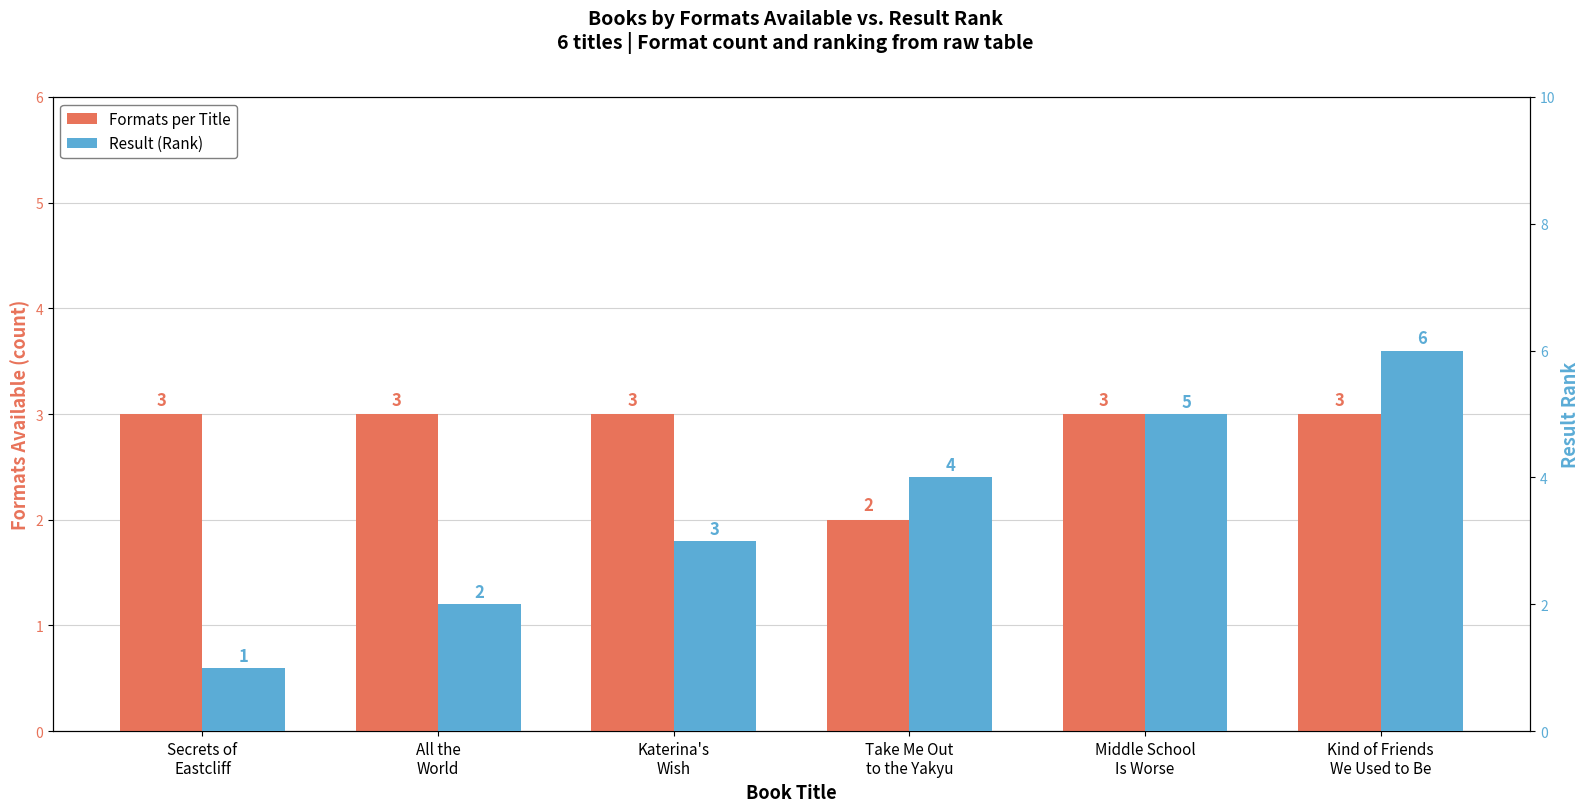

What are all the series names shown in the legend?

Formats per Title, Result (Rank)